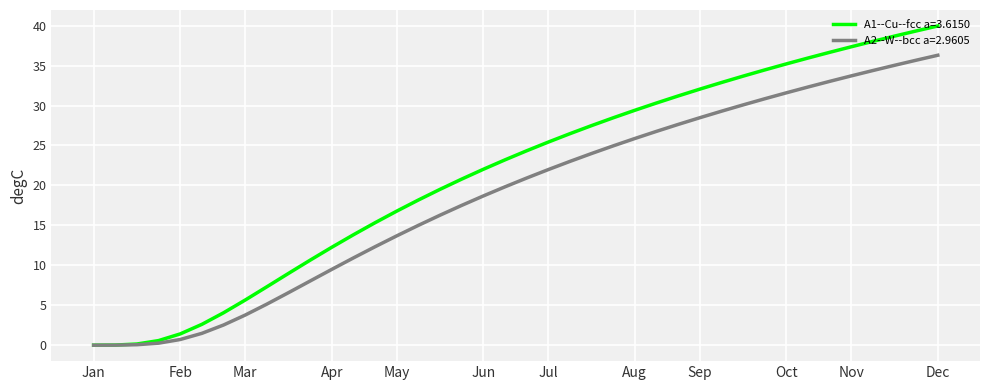

List the series in order of their peak value, highest first.

A1--Cu--fcc a=3.6150, A2--W--bcc a=2.9605